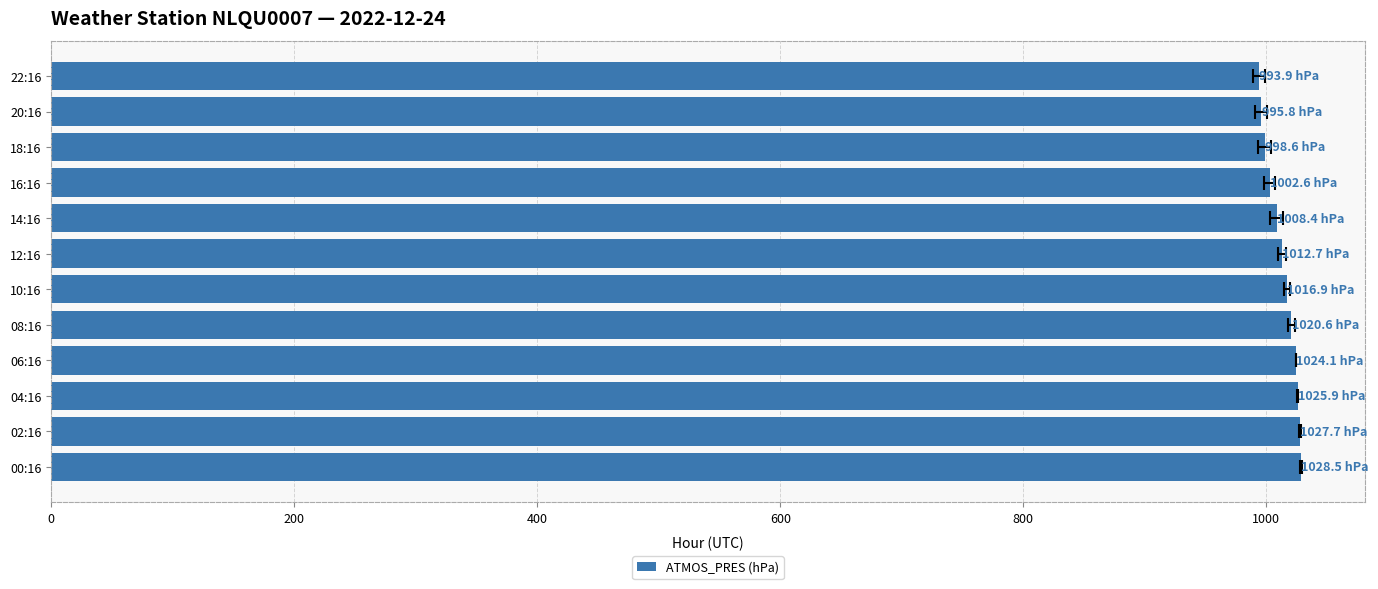

Are the bars horizontal?

Yes